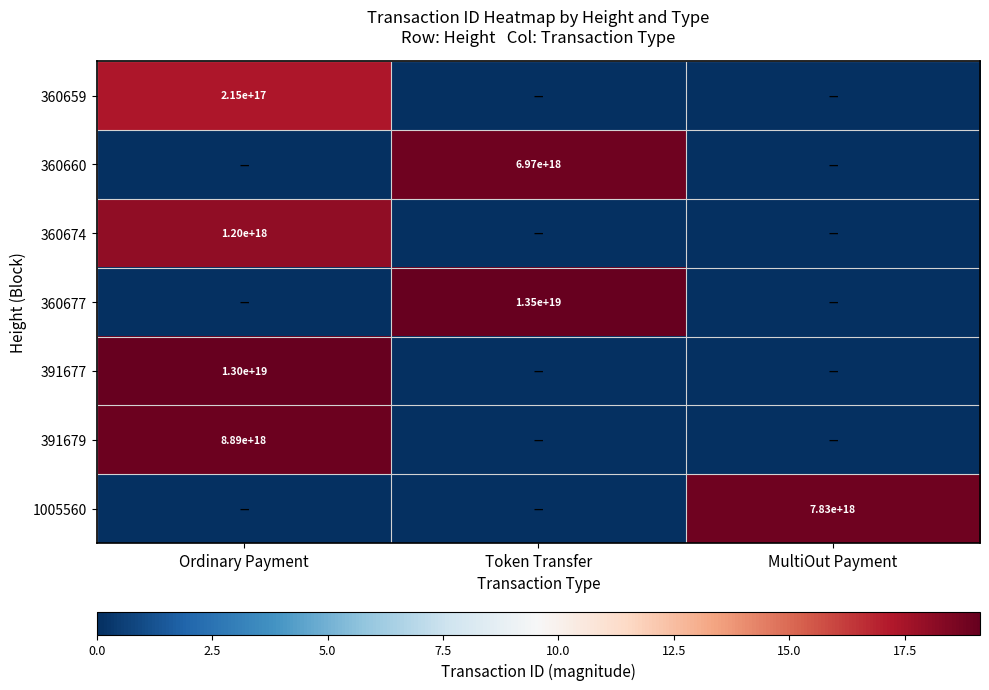

The 360660 series shows 6970000000000000000 at Token Transfer. True or false?

True